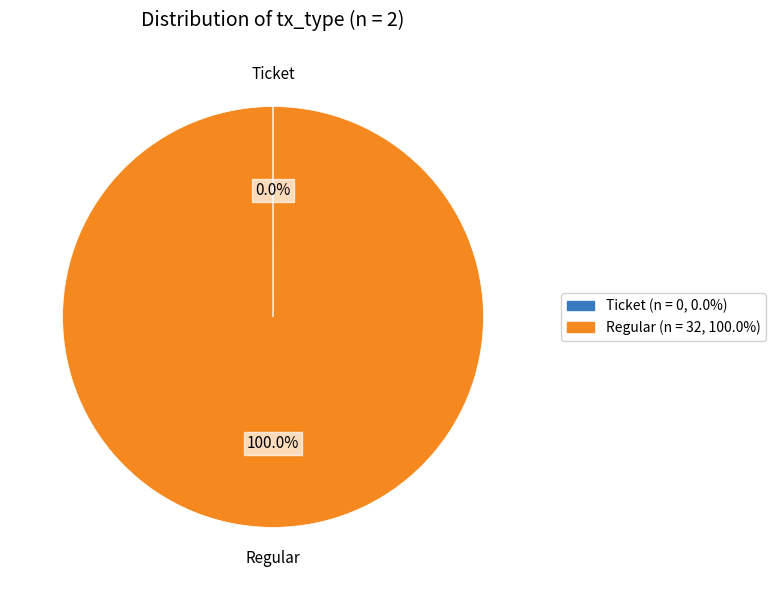

Which slice is the largest?

Regular